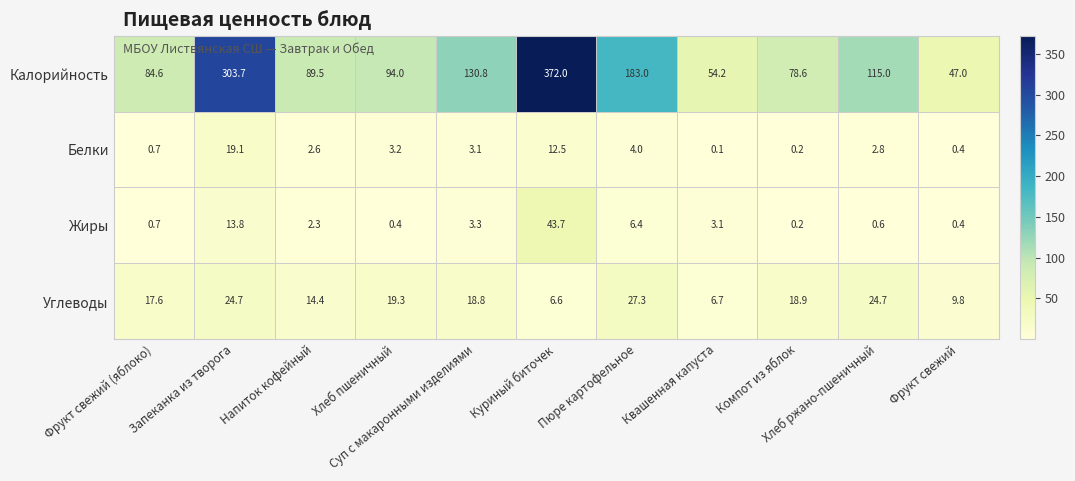

At which category is the sum across all series the highest?

Куриный биточек